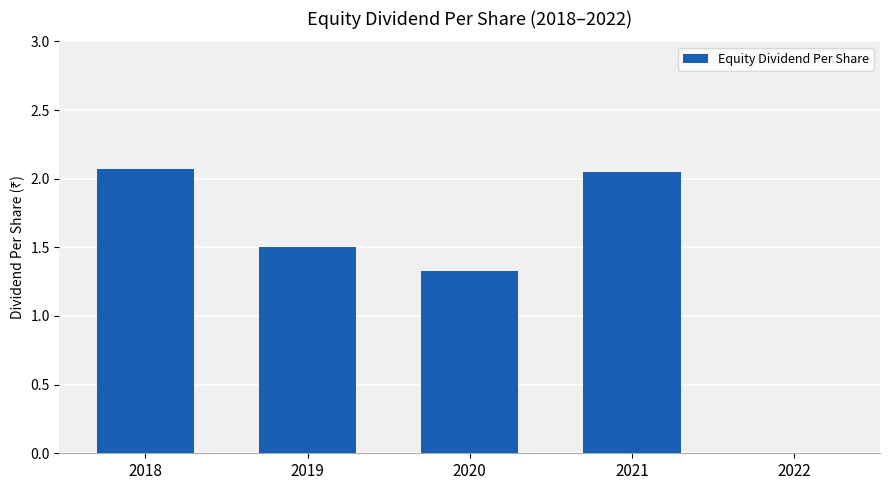

Between 2020 and 2018, which is larger?

2018